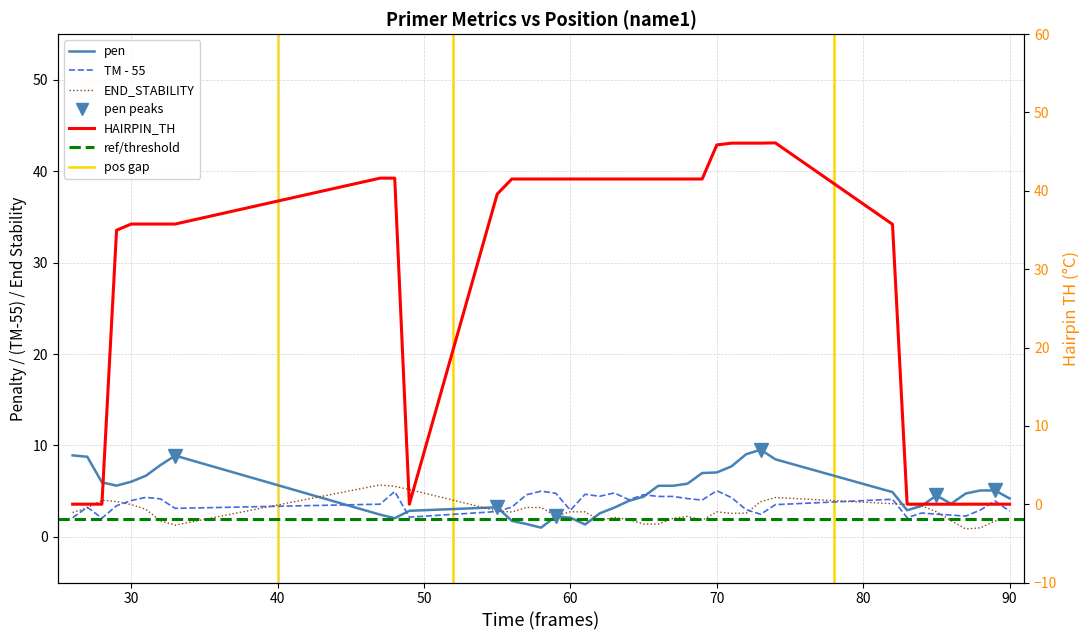

Reading right to left, list all the values displayed in this chart.

pen: 4.2	5.1	5.1	4.7	3.6	4.5	3.4	2.9	4.9	8.5	9.5	9.0	7.7	7.0	7.0	5.8	5.6	5.6	4.4	3.9	3.2	2.6	1.3	2.1	2.2	1.0	1.4	1.7	3.2	2.8	2.0	2.4	8.9	7.8	6.7	6.0	5.6	6.0	8.8	8.9
PRIMER_LEFT_0_TM: 2.8	3.9	2.9	2.3	2.4	2.5	2.6	2.1	4.1	3.5	2.5	3.0	4.3	5.0	4.0	4.2	4.4	4.4	4.6	4.1	4.8	4.4	4.7	2.9	4.8	5.0	4.6	3.3	2.8	2.2	5.0	3.6	3.1	4.1	4.3	4.0	3.4	2.0	3.2	2.1
PRIMER_LEFT_0_END_STABILITY: 2.1	1.7	1.0	0.9	1.8	2.7	3.4	3.5	3.6	4.3	3.9	2.6	2.6	2.7	1.8	2.2	2.0	1.4	1.4	1.9	2.1	1.8	2.7	2.7	2.3	3.2	3.2	2.7	2.8	5.2	5.5	5.7	1.3	1.8	3.0	3.5	3.9	4.0	3.2	2.7
PRIMER_LEFT_0_HAIRPIN_TH: 0.0	0.0	0.0	0.0	0.0	0.0	0.0	0.0	35.7	46.1	46.1	46.1	46.1	45.9	41.5	41.5	41.5	41.5	41.5	41.5	41.5	41.5	41.5	41.5	41.5	41.5	41.5	41.5	39.6	0.0	41.6	41.6	35.8	35.8	35.8	35.8	35.0	0.0	0.0	0.0